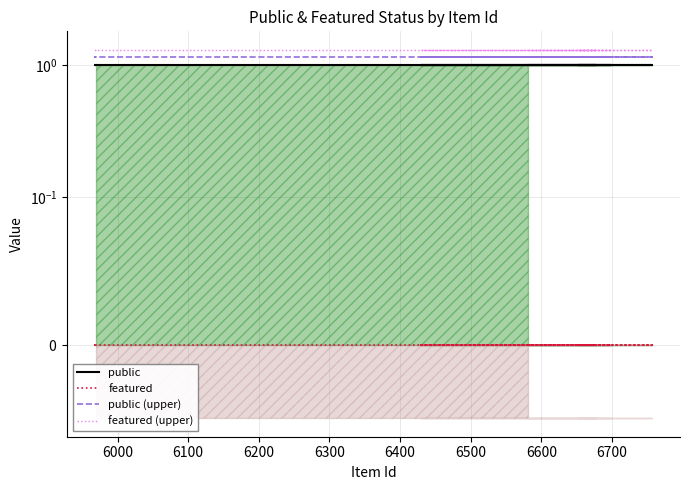

Does the chart display data point markers on the line(s)?

No